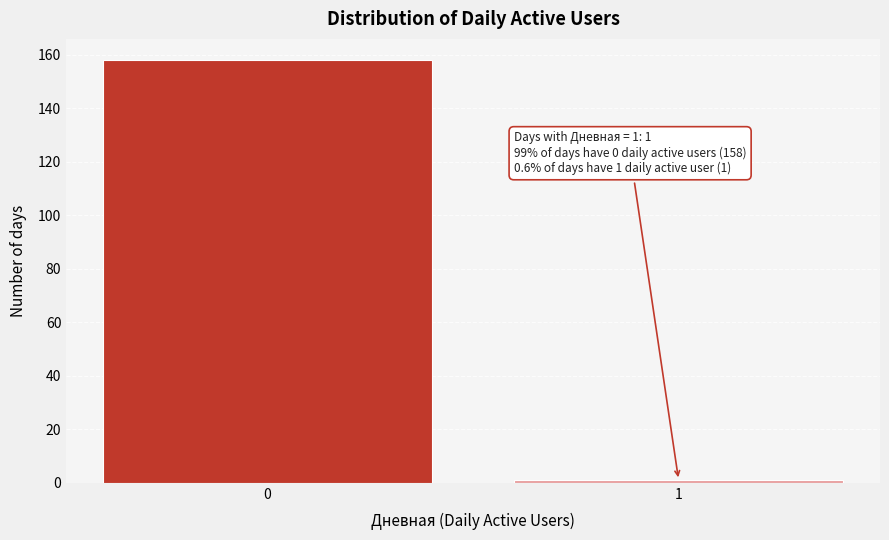

Reading right to left, transcribe all the data shown in this chart.

1	158